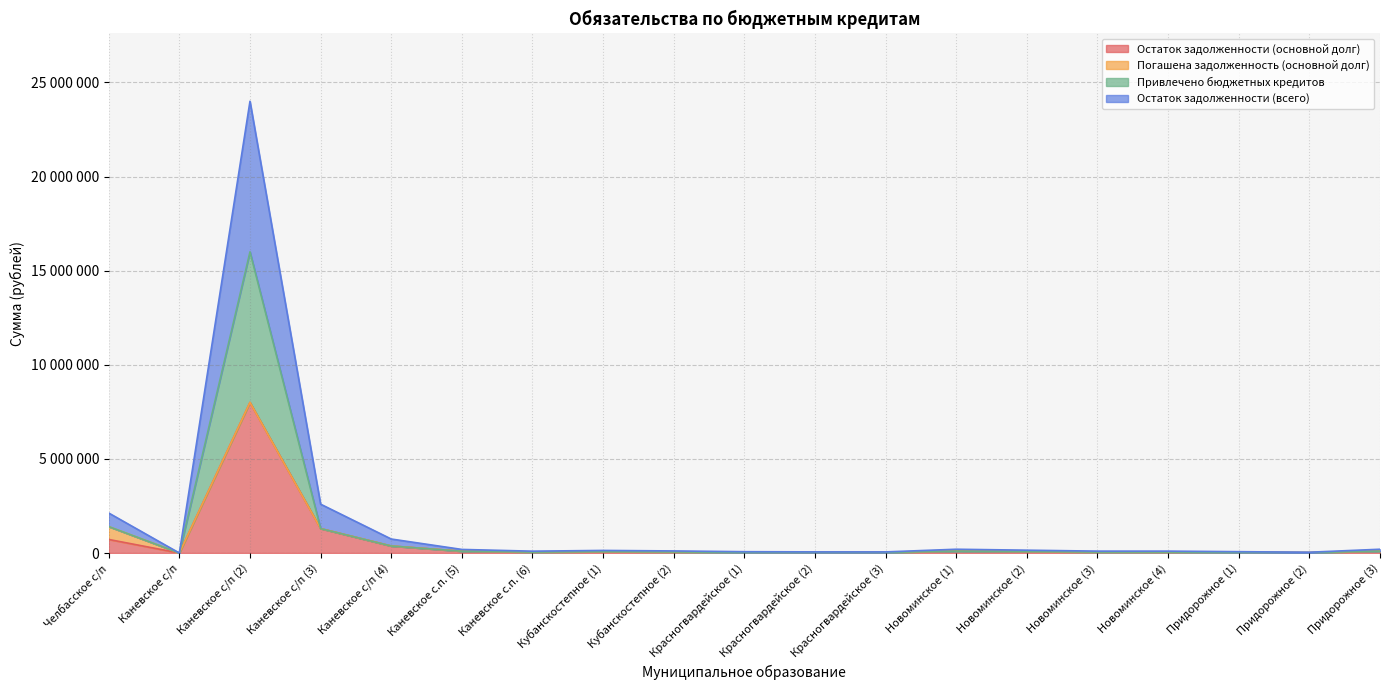

How many data points in Привлечено бюджетных кредитов are less than 55000?

9